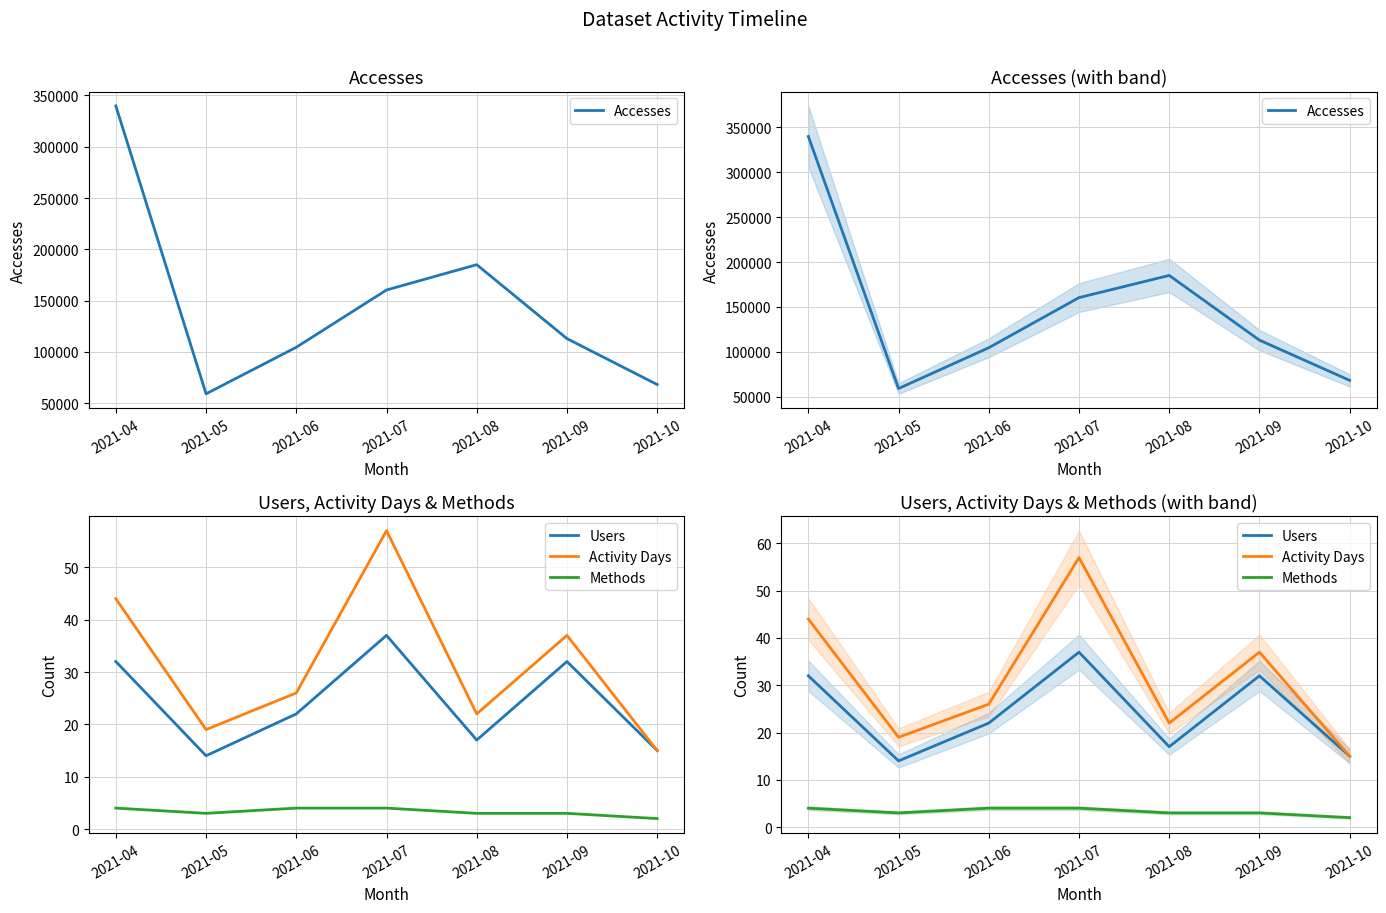

Is it true that Users equals 7 at 2021-10?

False